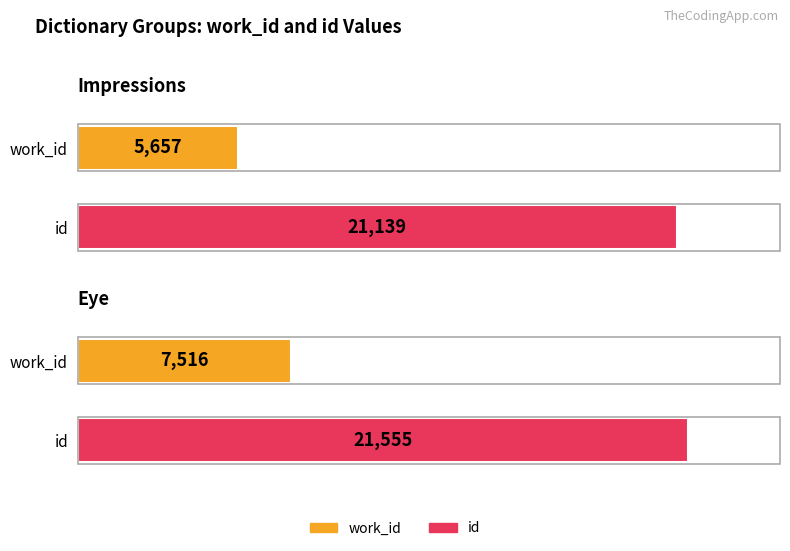

Does the chart contain stacked bars?

No